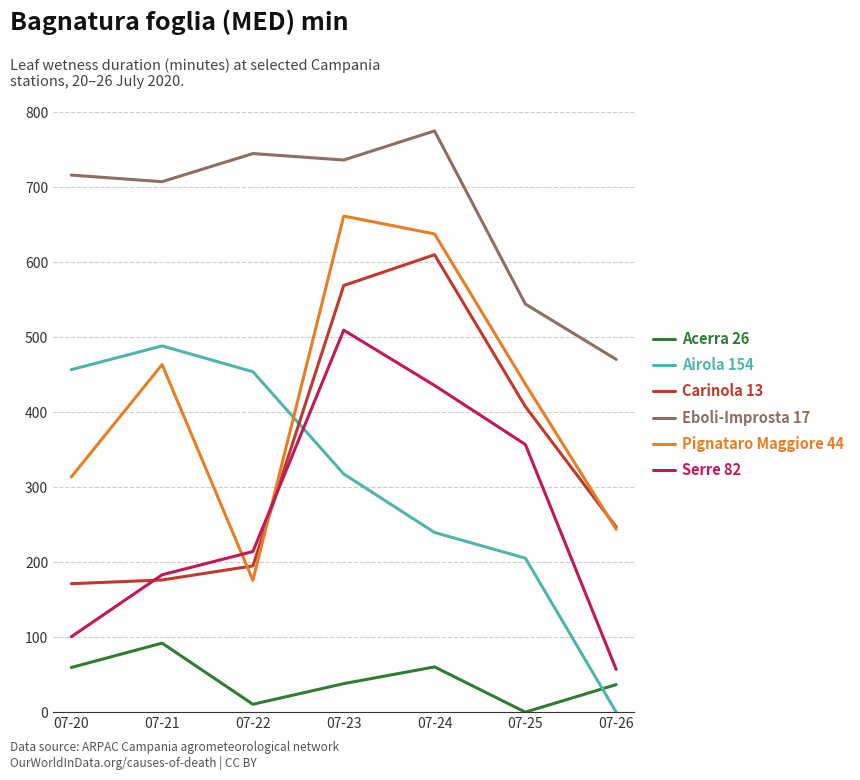

Between 07-20 and 07-26, which series saw the biggest shift?

Airola 154